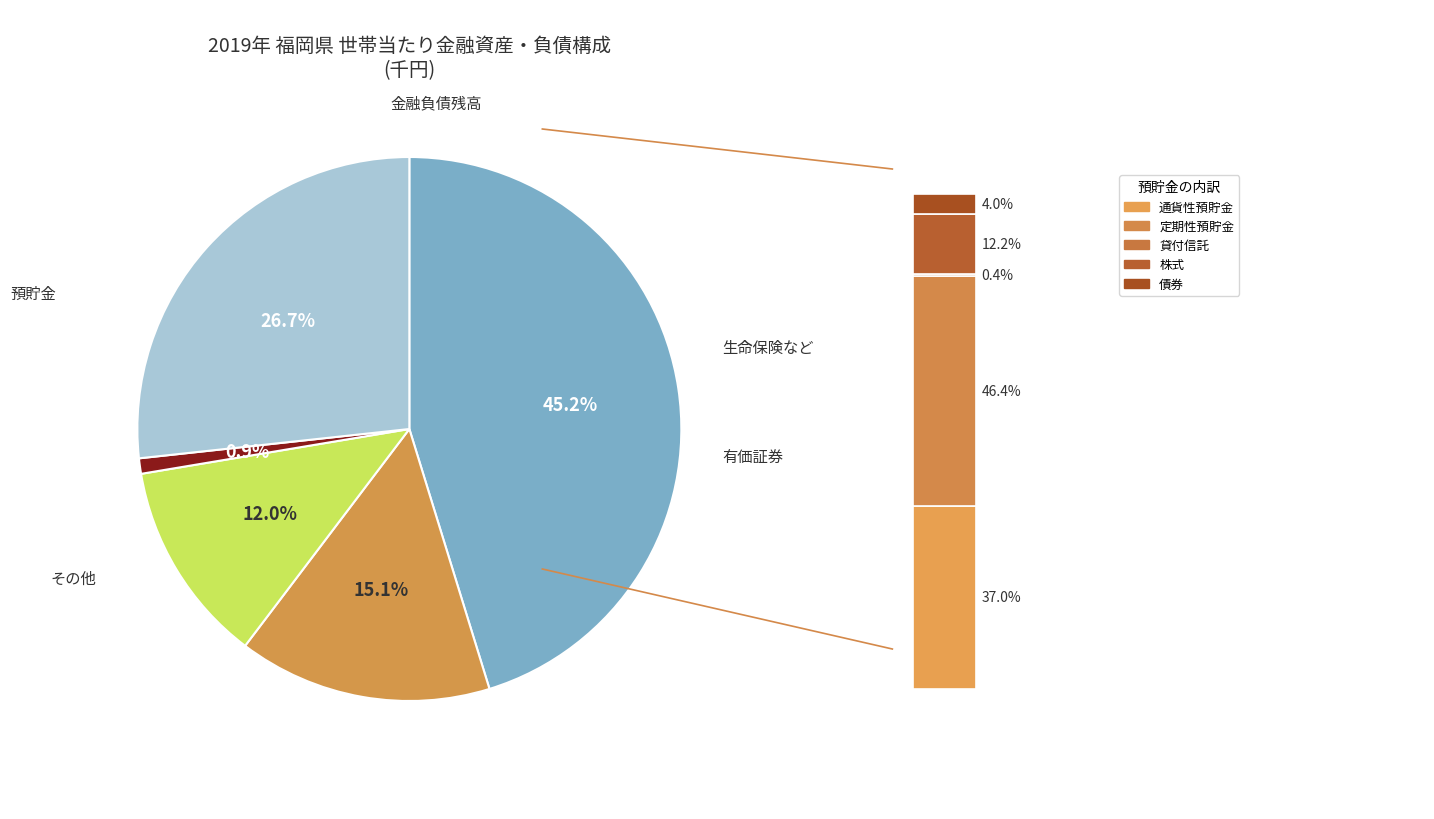

Rank the categories by value from lowest to highest.

その他, 有価証券, 生命保険など, 金融負債残高, 預貯金